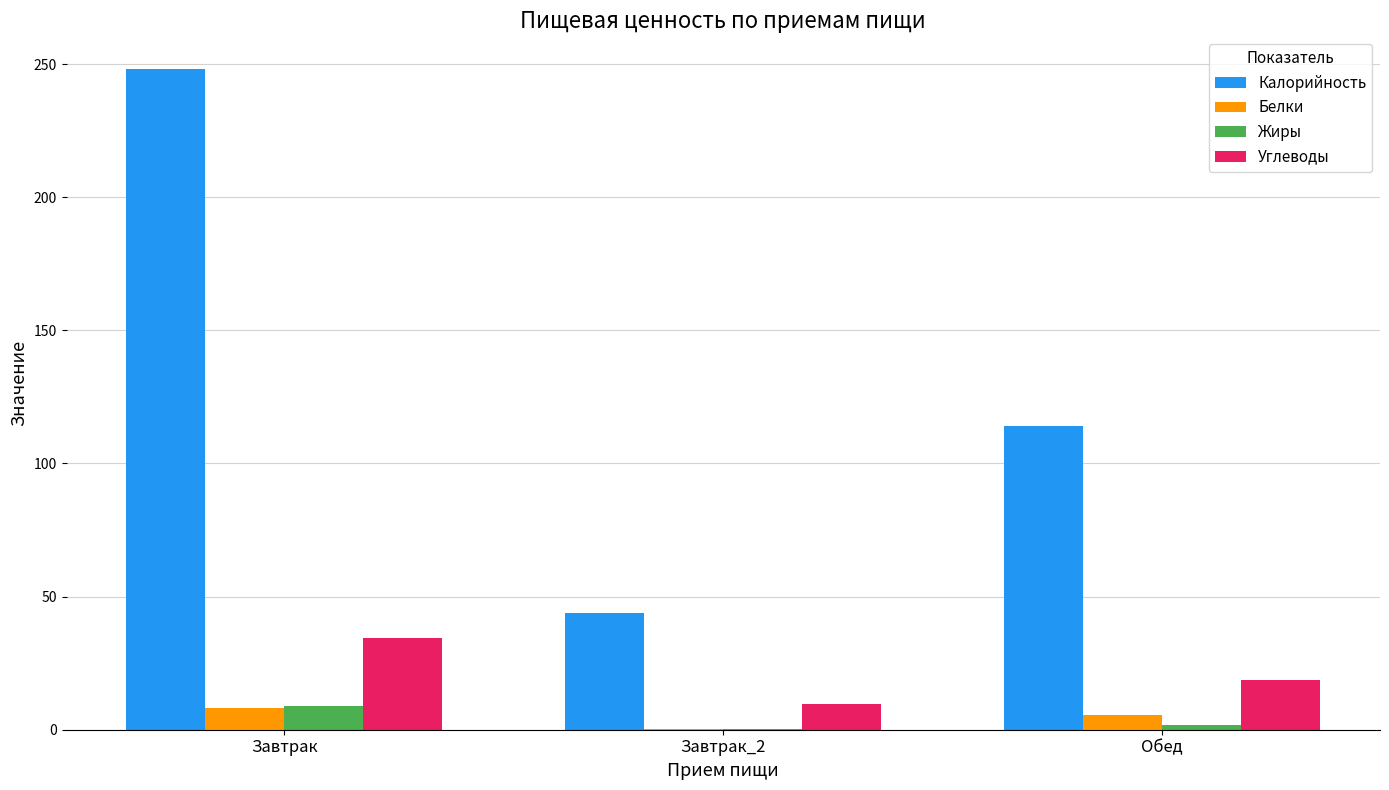

How many groups of bars are there?

3